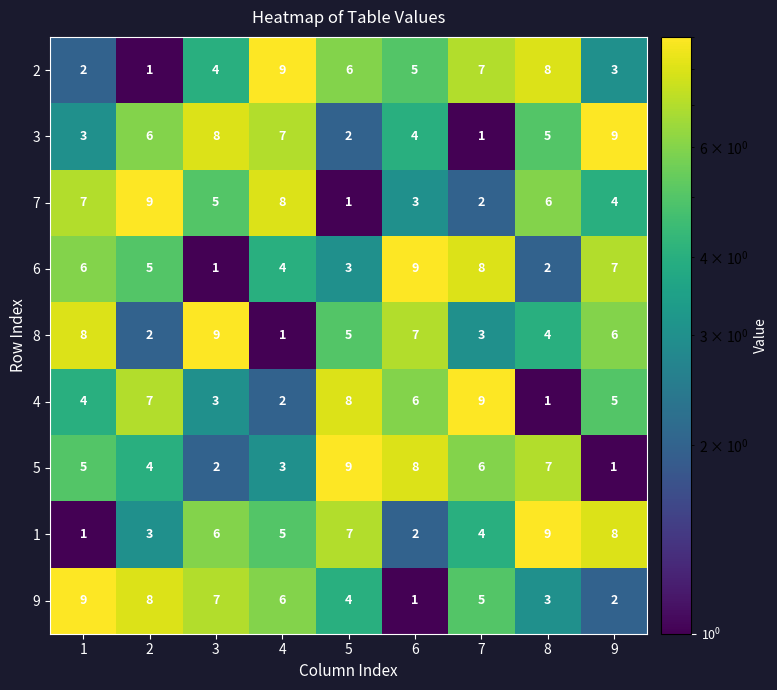

Count the 4 values in the range 3 to 7.

5